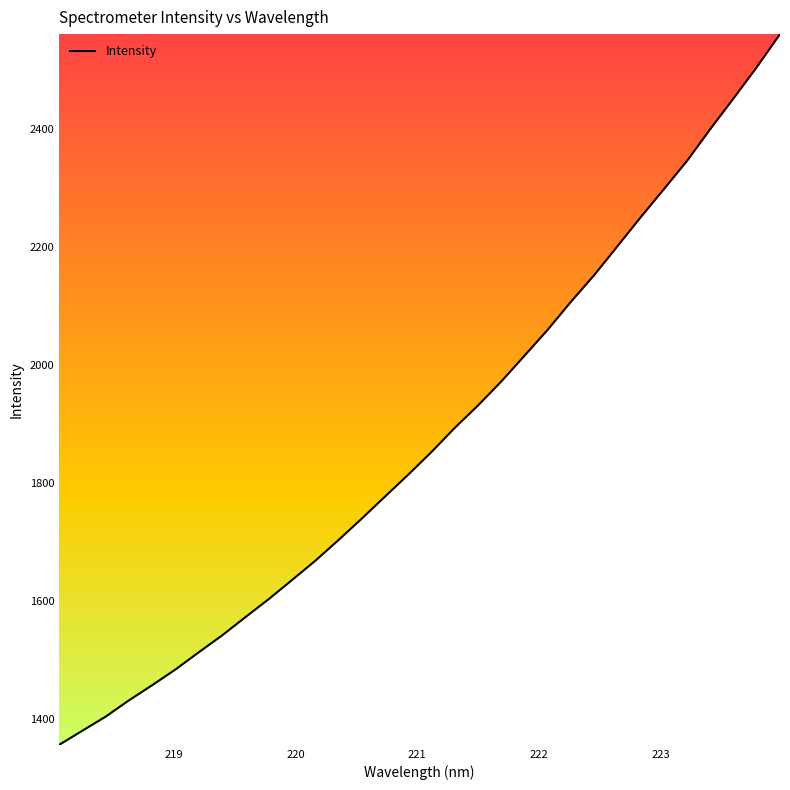

True or false: there are more than 0 points higher than both neighbors.

False